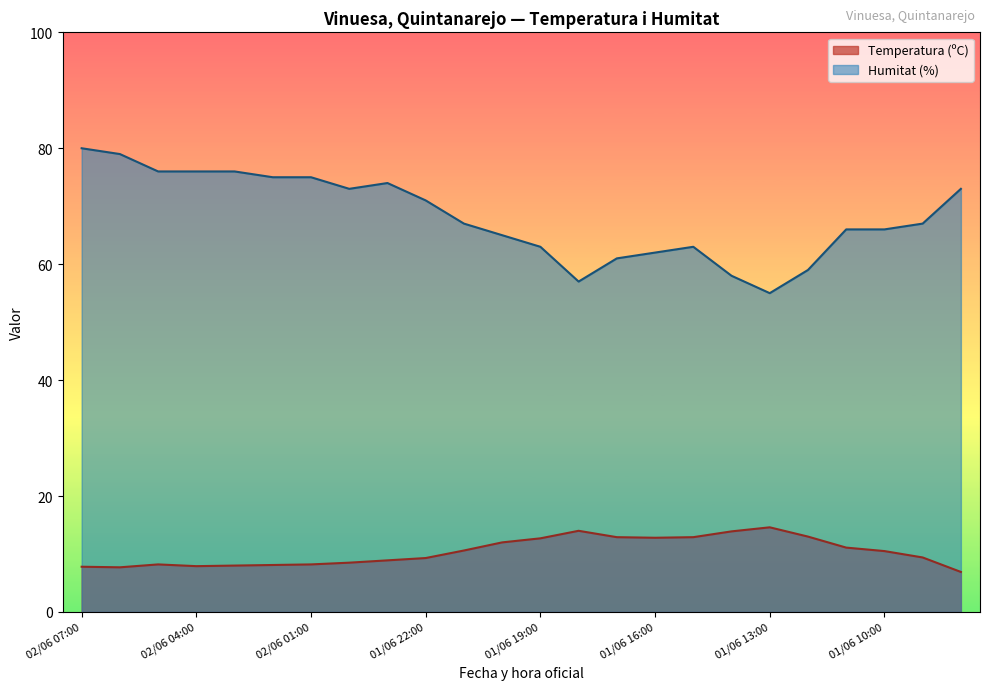

Which has a higher value, 01/06 21:00 or 01/06 09:00?

01/06 21:00